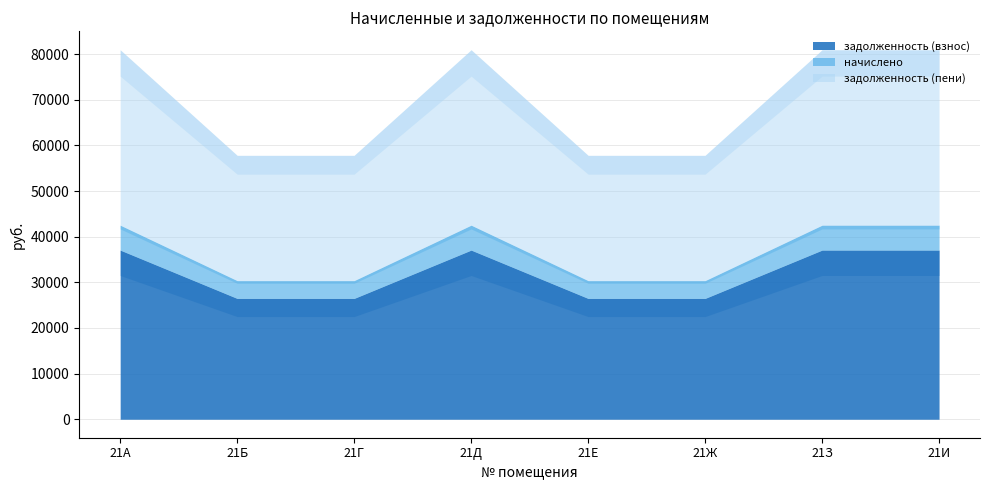

Reading left to right, what are all the values shown in this chart?

задолженность (взнос): 37056.6	26469.0	26469.0	37056.6	26469.0	26469.0	37056.6	37056.6
начислено: 5460.0	3900.0	3900.0	5460.0	3900.0	3900.0	5460.0	5460.0
задолженность (пени): 38421.6	27444.0	27444.0	38421.6	27444.0	27444.0	38421.6	38421.6